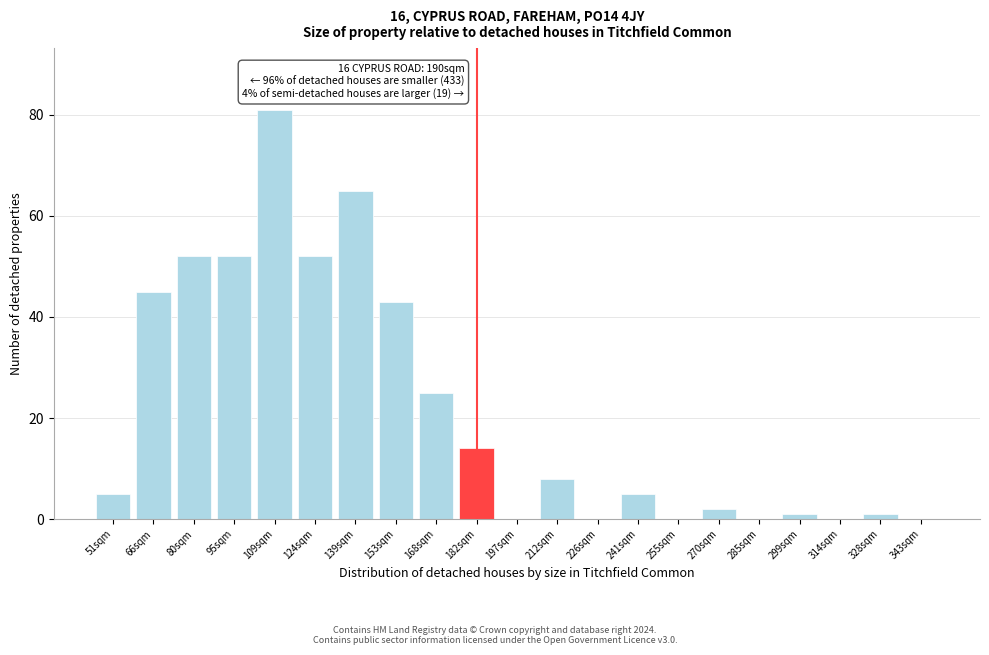

Reading left to right, list all the values displayed in this chart.

51sqm=5	66sqm=45	80sqm=52	95sqm=52	109sqm=81	124sqm=52	139sqm=65	153sqm=43	168sqm=25	182sqm=14	197sqm=0	212sqm=8	226sqm=0	241sqm=5	255sqm=0	270sqm=2	285sqm=0	299sqm=1	314sqm=0	328sqm=1	343sqm=0